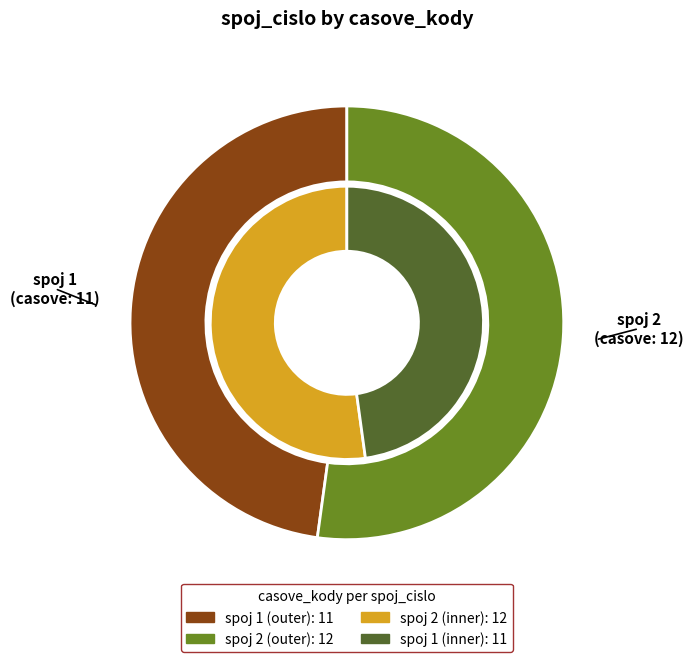

Is there a majority slice in this chart?

Yes